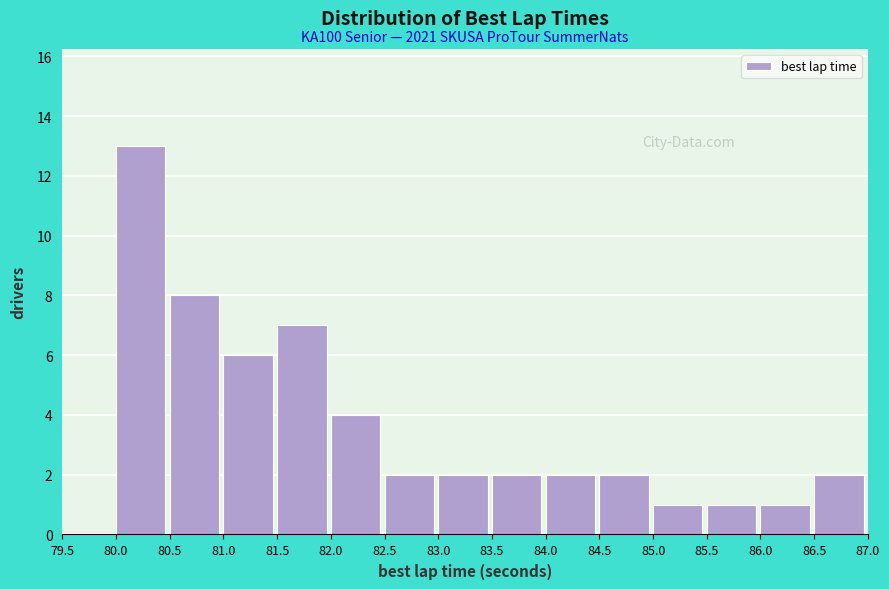

Which range on the x-axis has the tallest bar?

80.0 to 80.5